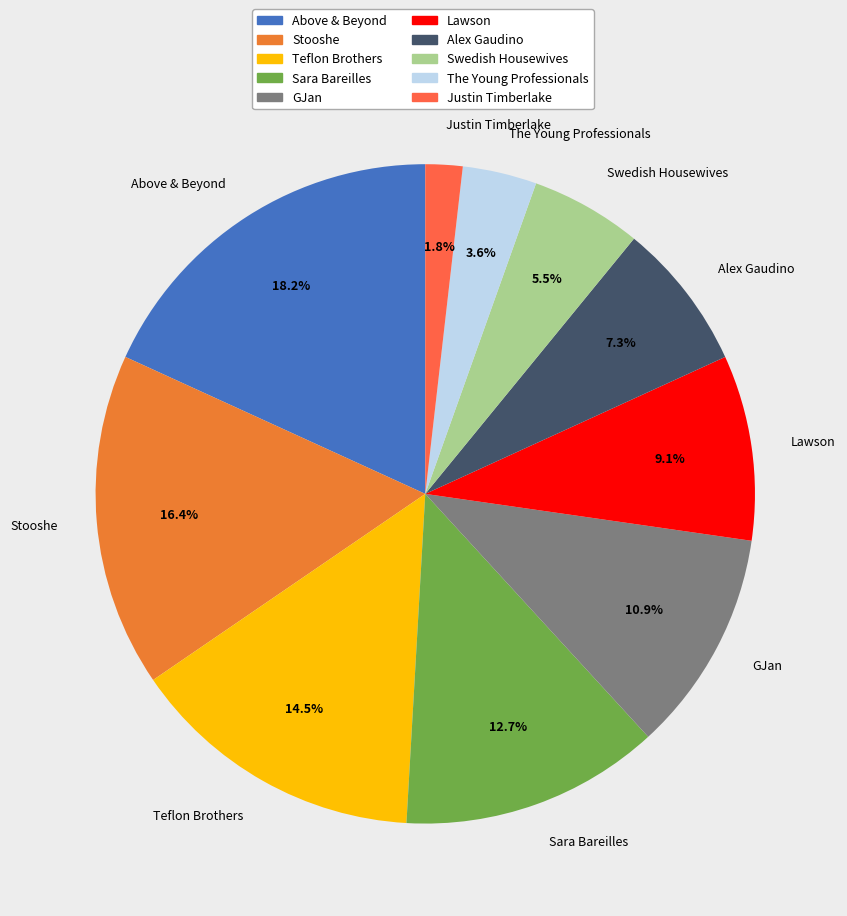

Which has a higher value, Sara Bareilles or Swedish Housewives?

Sara Bareilles